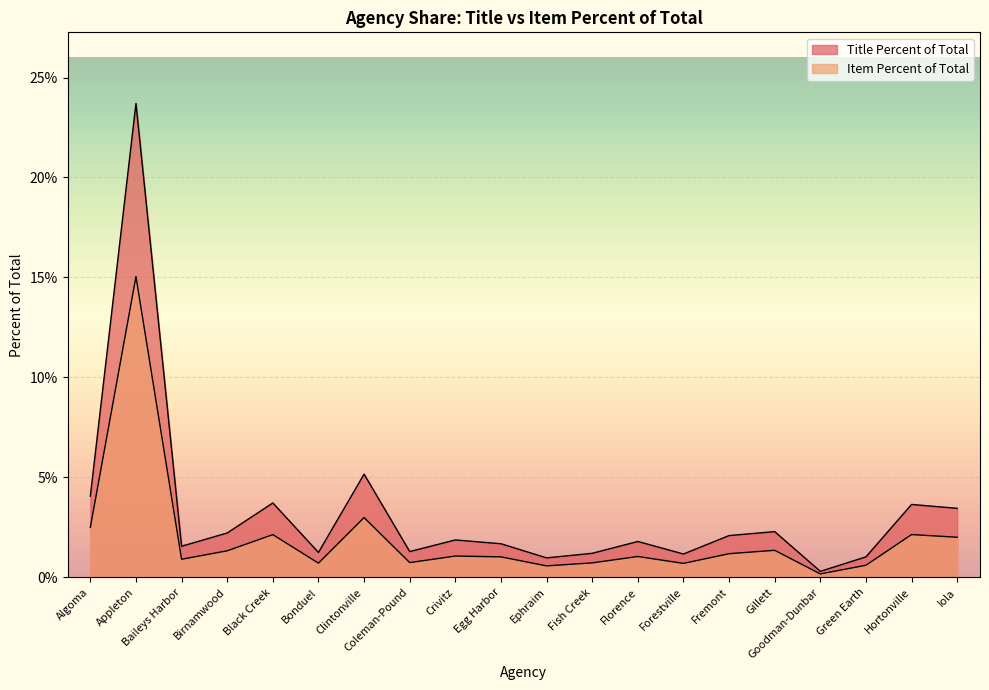

Between Appleton and Iola, which series saw the biggest shift?

Title Percent of Total